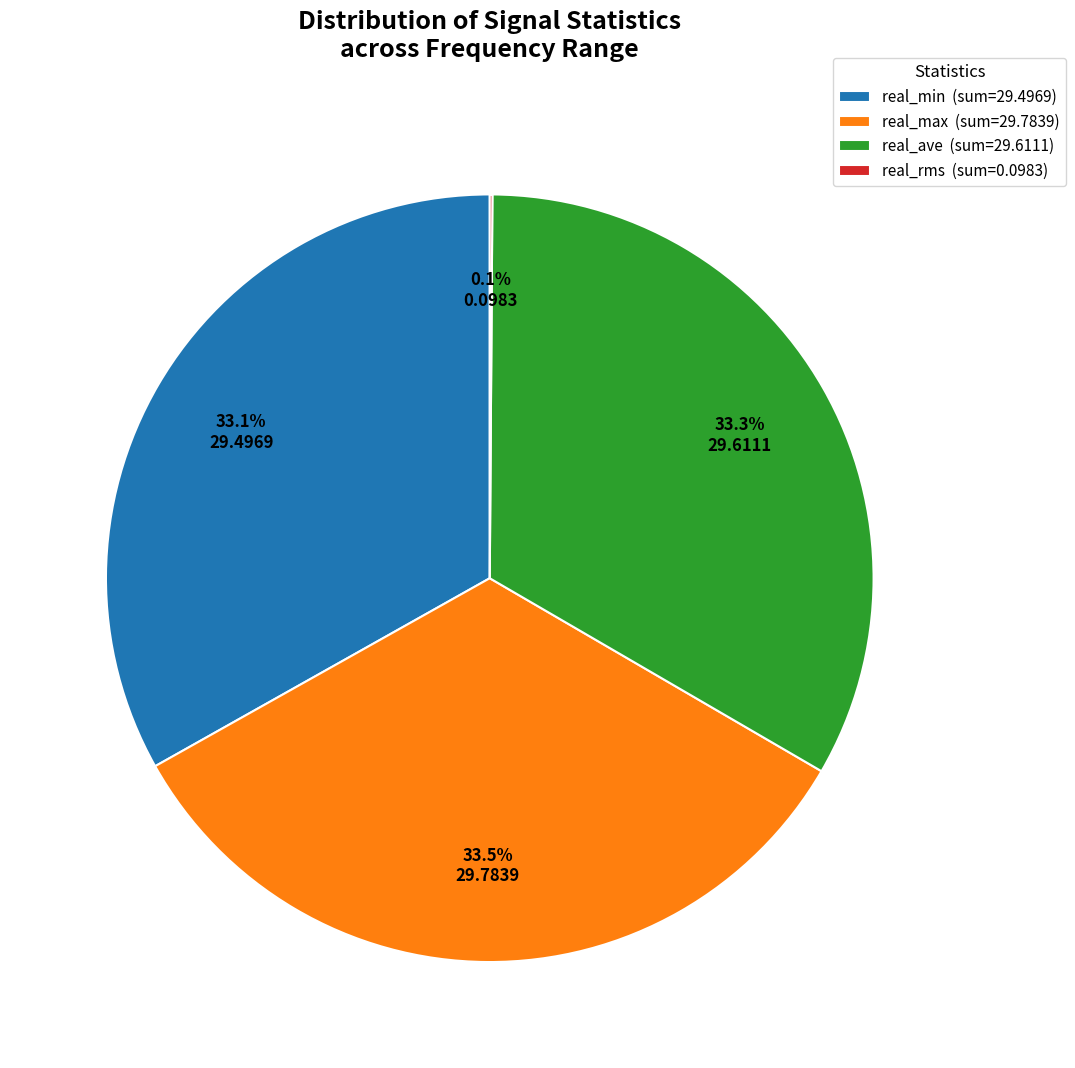

What is the ratio of the value at real_max (sum=29.7839) to the value at real_ave (sum=29.6111)?

1.0